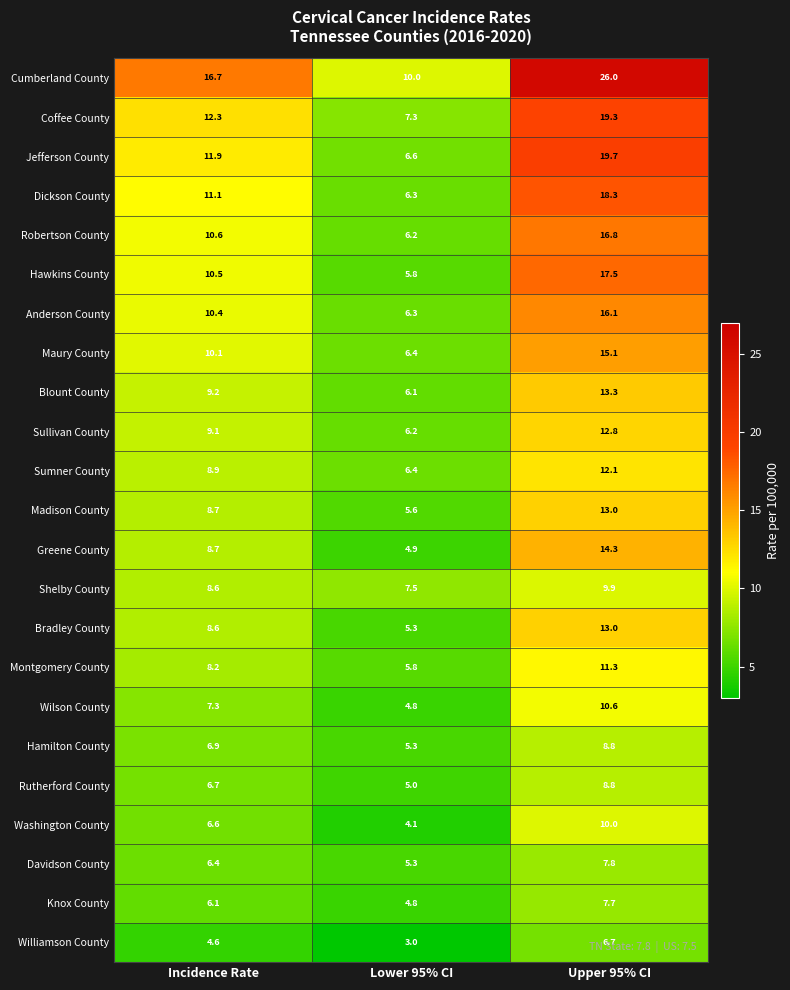

Rank the categories by Davidson County value from highest to lowest.

Upper 95% CI, Incidence Rate, Lower 95% CI